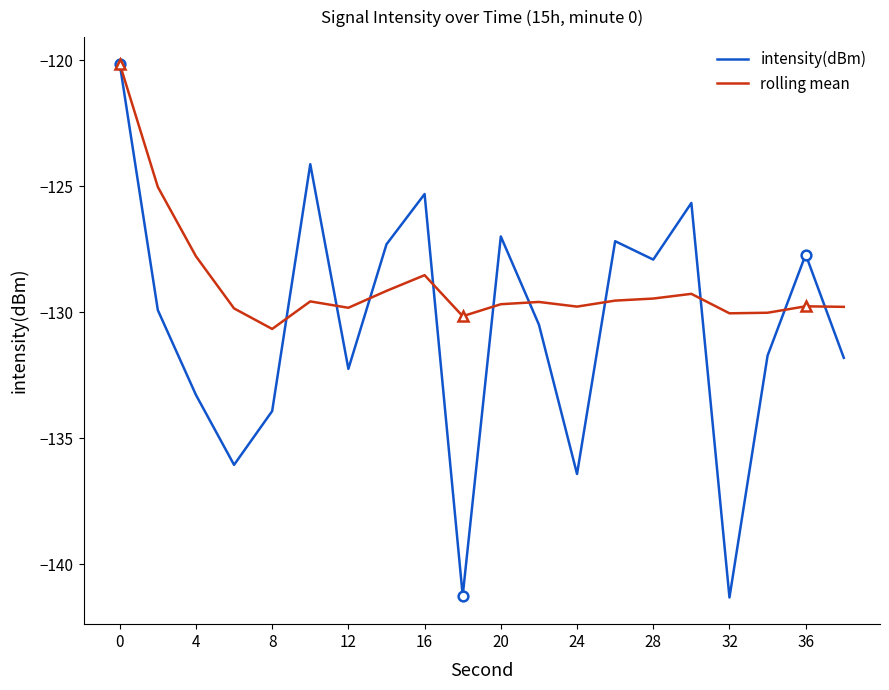

Which series has the largest total across all categories?

rolling mean